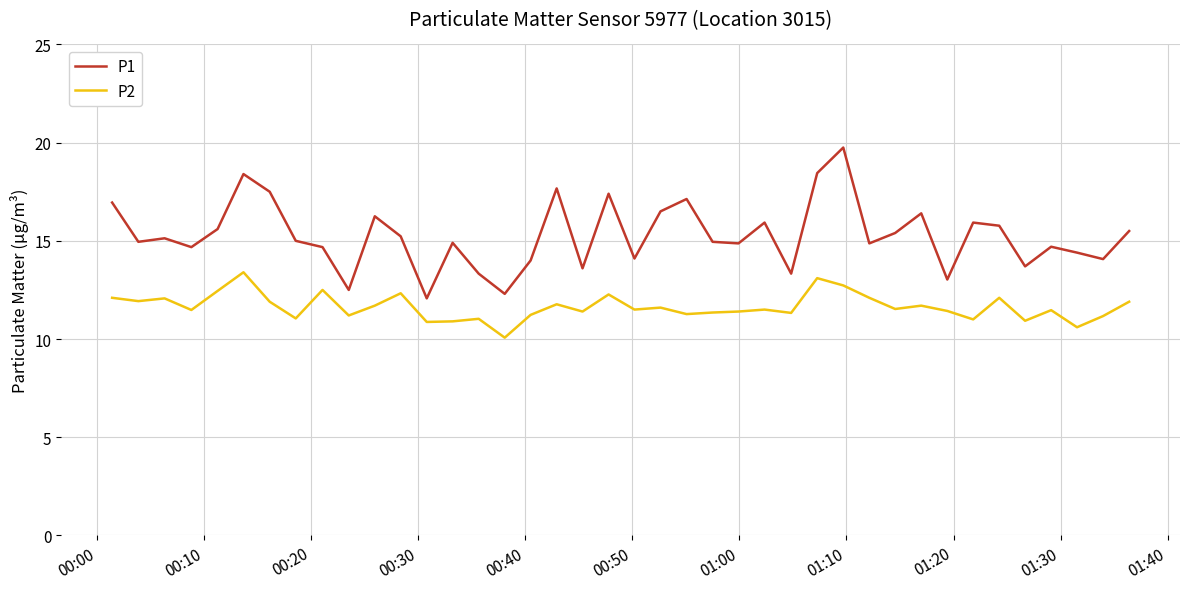

How many distinct data groups are displayed?

2